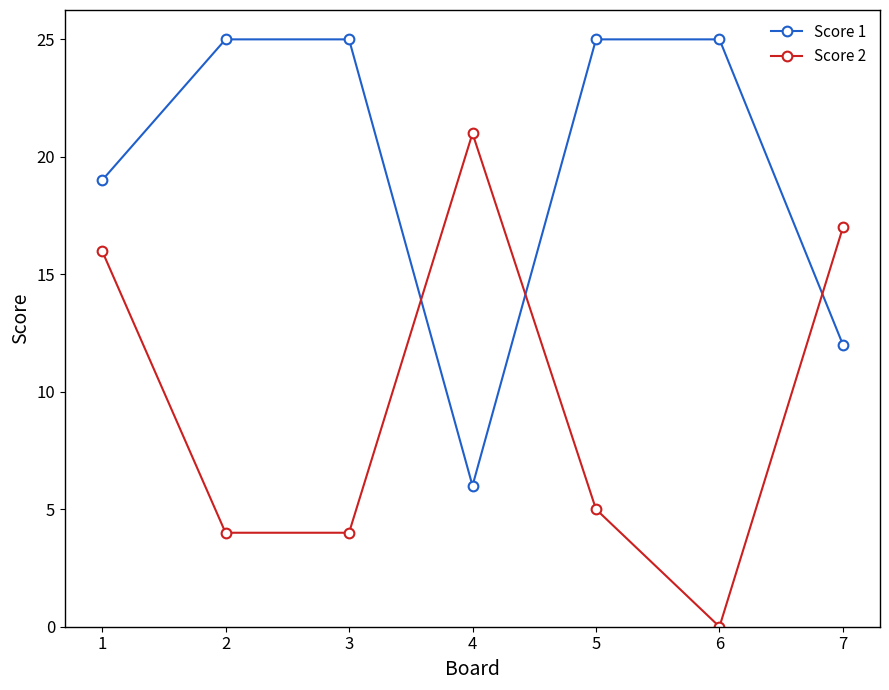

What is the difference between the highest and lowest values at 2?

21